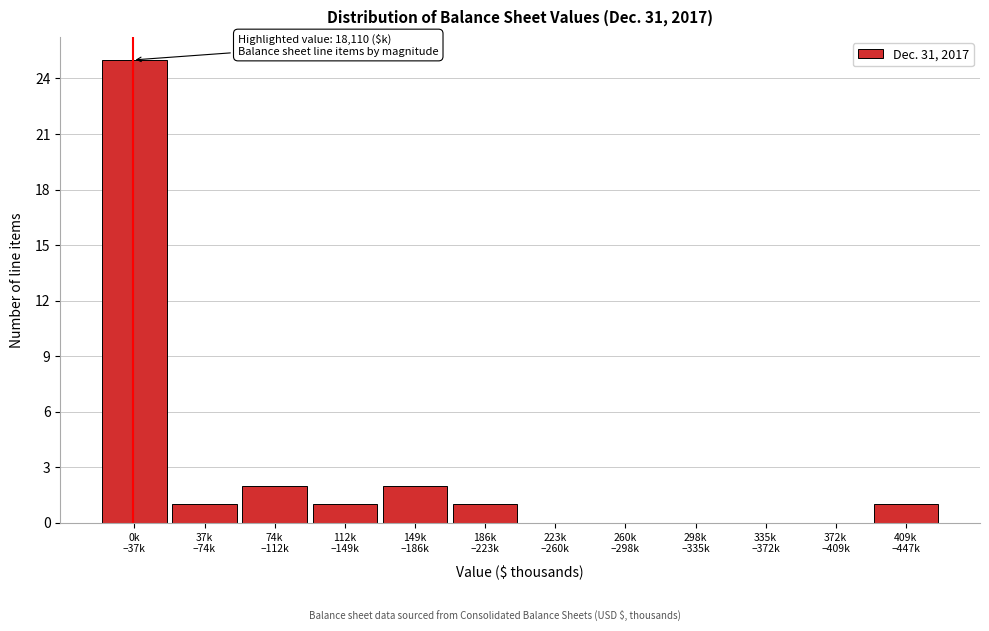

What is the maximum value shown in the chart?

25